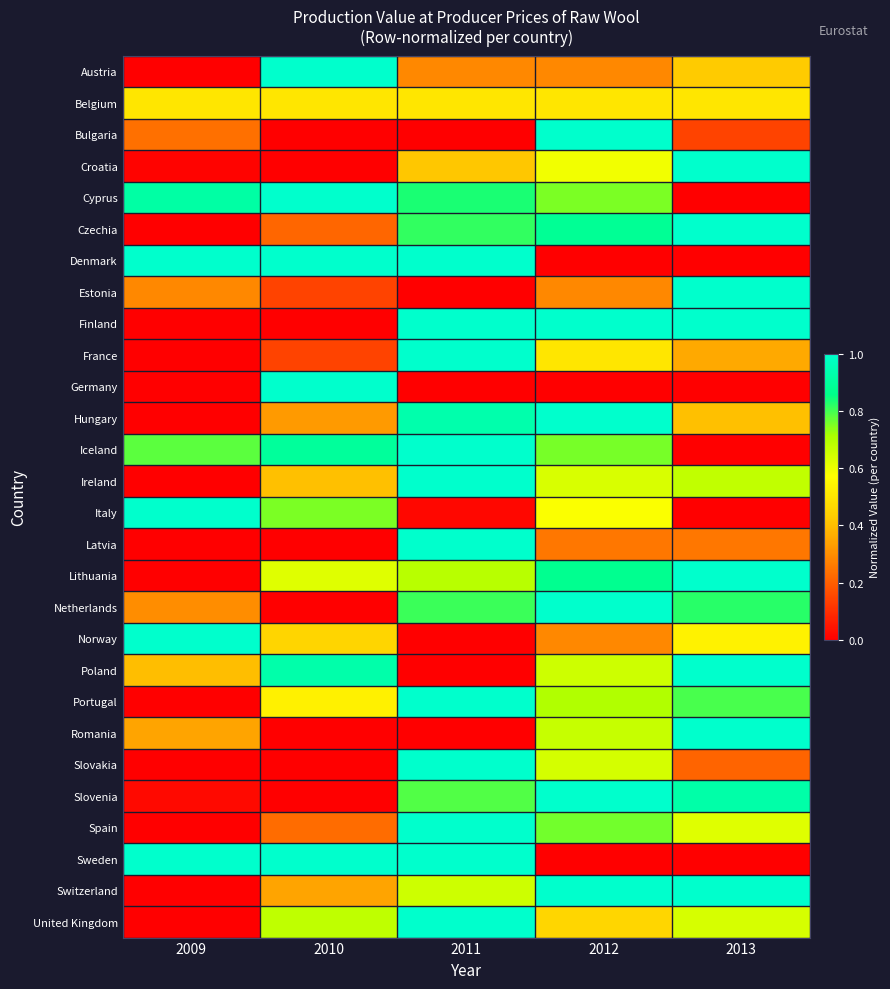

Reading right to left, transcribe all the data shown in this chart.

Austria: 2013=0.4	2012=0.3	2011=0.3	2010=1.0	2009=0.0
Belgium: 2013=0.5	2012=0.5	2011=0.5	2010=0.5	2009=0.5
Bulgaria: 2013=0.1	2012=1.0	2011=0.0	2010=0.0	2009=0.2
Croatia: 2013=1.0	2012=0.6	2011=0.4	2010=0.0	2009=0.0
Cyprus: 2013=0.0	2012=0.8	2011=0.8	2010=1.0	2009=0.9
Czechia: 2013=1.0	2012=0.9	2011=0.8	2010=0.2	2009=0.0
Denmark: 2013=0.0	2012=0.0	2011=1.0	2010=1.0	2009=1.0
Estonia: 2013=1.0	2012=0.3	2011=0.0	2010=0.1	2009=0.3
Finland: 2013=1.0	2012=1.0	2011=1.0	2010=0.0	2009=0.0
France: 2013=0.4	2012=0.5	2011=1.0	2010=0.1	2009=0.0
Germany: 2013=0.0	2012=0.0	2011=0.0	2010=1.0	2009=0.0
Hungary: 2013=0.4	2012=1.0	2011=0.9	2010=0.3	2009=0.0
Iceland: 2013=0.0	2012=0.8	2011=1.0	2010=0.9	2009=0.8
Ireland: 2013=0.7	2012=0.6	2011=1.0	2010=0.4	2009=0.0
Italy: 2013=0.0	2012=0.6	2011=0.0	2010=0.8	2009=1.0
Latvia: 2013=0.2	2012=0.2	2011=1.0	2010=0.0	2009=0.0
Lithuania: 2013=1.0	2012=0.9	2011=0.7	2010=0.6	2009=0.0
Netherlands: 2013=0.8	2012=1.0	2011=0.8	2010=0.0	2009=0.3
Norway: 2013=0.5	2012=0.3	2011=0.0	2010=0.5	2009=1.0
Poland: 2013=1.0	2012=0.7	2011=0.0	2010=0.9	2009=0.4
Portugal: 2013=0.8	2012=0.7	2011=1.0	2010=0.5	2009=0.0
Romania: 2013=1.0	2012=0.7	2011=0.0	2010=0.0	2009=0.3
Slovakia: 2013=0.2	2012=0.6	2011=1.0	2010=0.0	2009=0.0
Slovenia: 2013=0.9	2012=1.0	2011=0.8	2010=0.0	2009=0.0
Spain: 2013=0.6	2012=0.8	2011=1.0	2010=0.2	2009=0.0
Sweden: 2013=0.0	2012=0.0	2011=1.0	2010=1.0	2009=1.0
Switzerland: 2013=1.0	2012=1.0	2011=0.7	2010=0.3	2009=0.0
United Kingdom: 2013=0.6	2012=0.5	2011=1.0	2010=0.7	2009=0.0